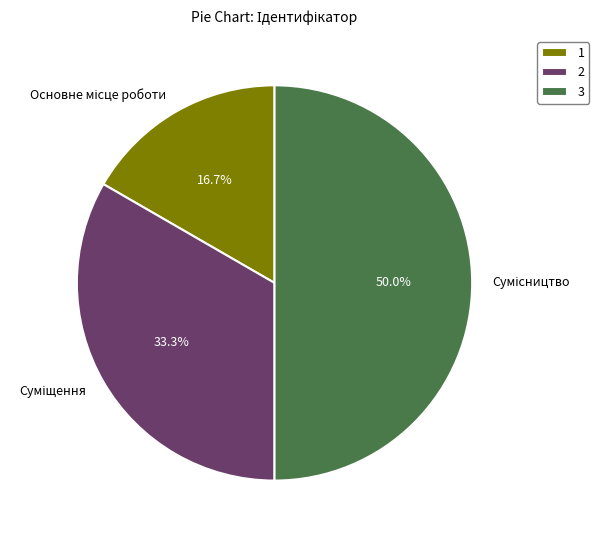

To the nearest percent, what is the difference between the largest and smallest slice percentages?

33%